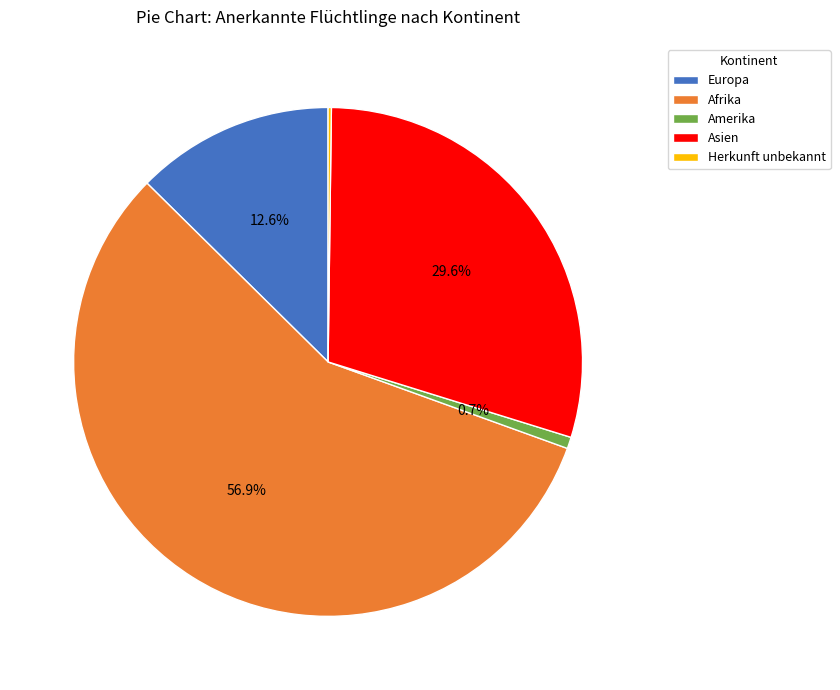

Does any single category account for the majority?

Yes